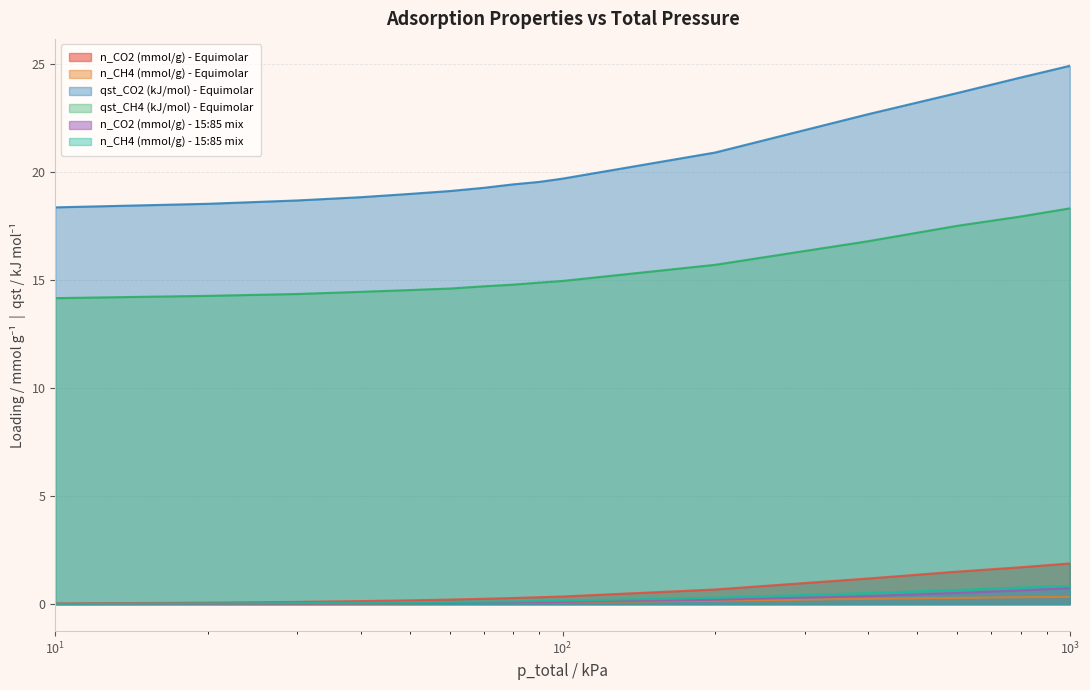

True or false: qst_CO2 (kJ/mol) - Equimolar and qst_CH4 (kJ/mol) - Equimolar intersect in this chart.

False